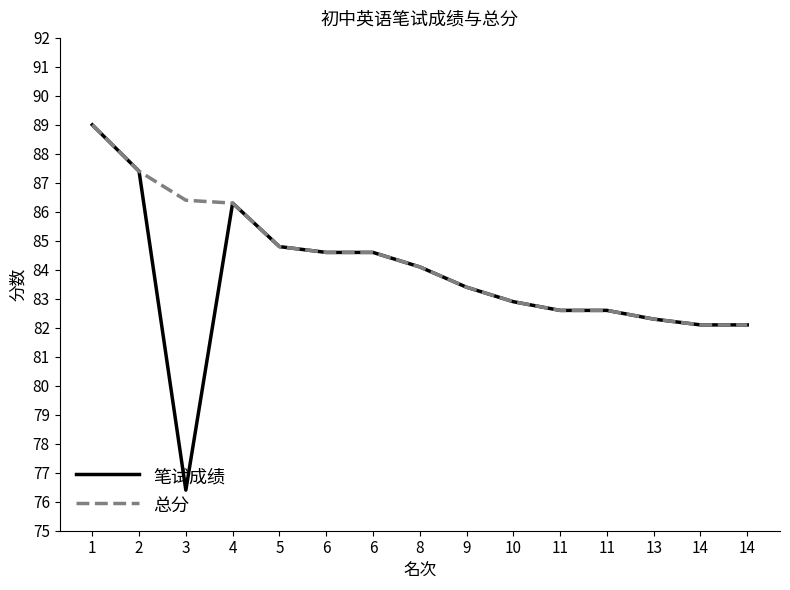

True or false: 总分 has more than 0 points higher than both neighbors.

False